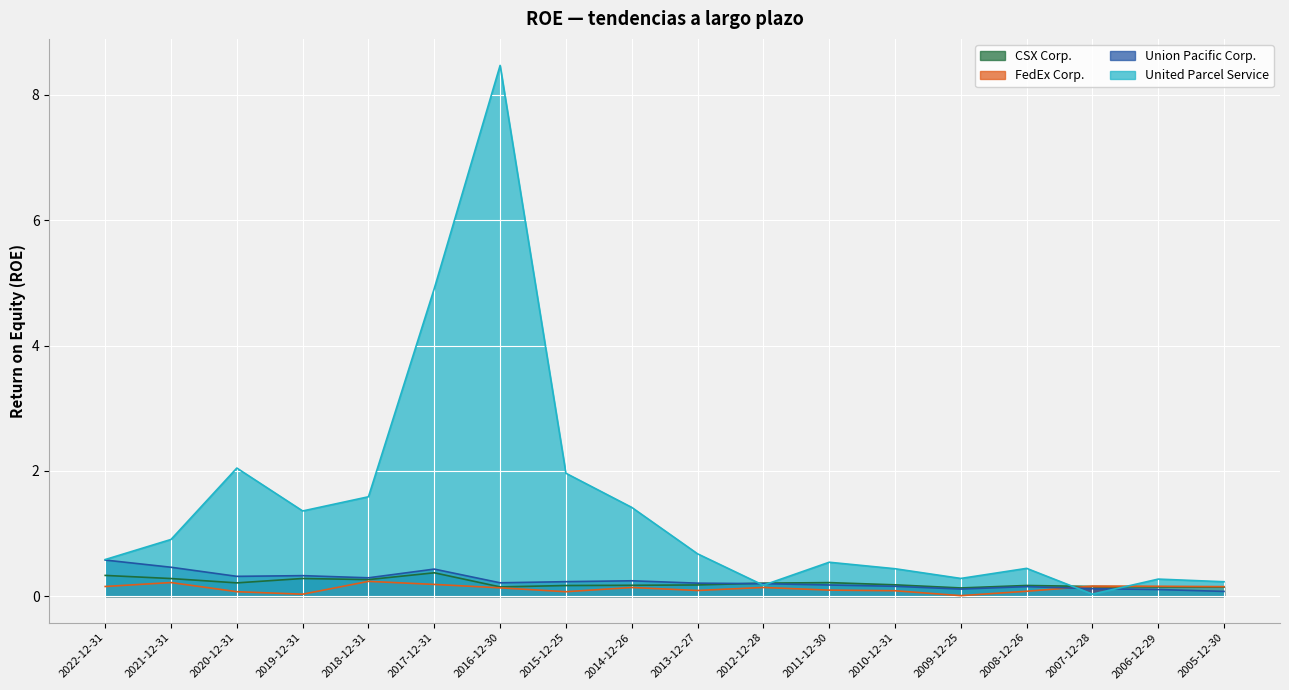

What is the label of the 13th point from the right?

2017-12-31